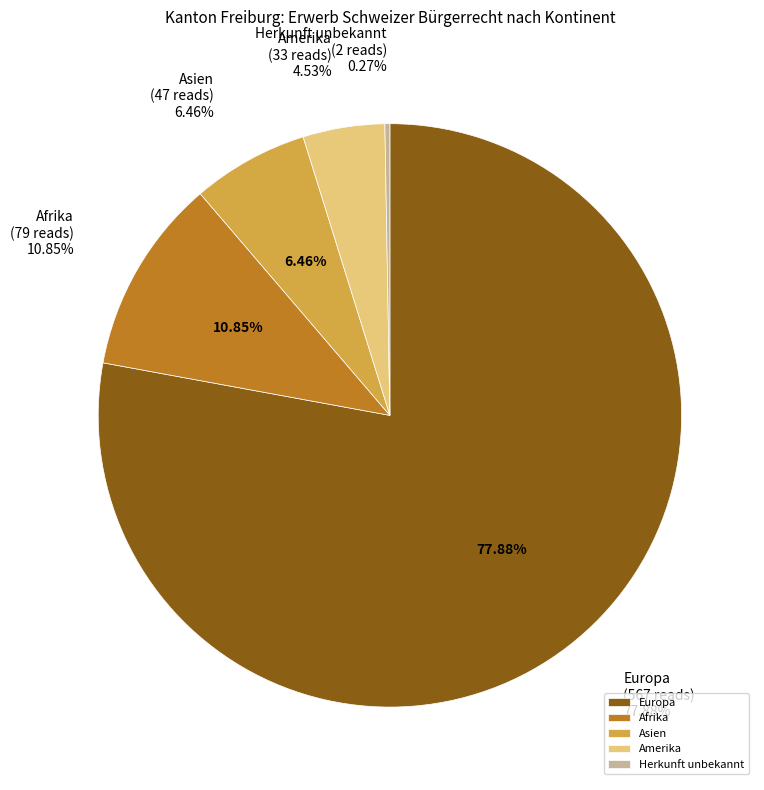

What is the largest slice in the pie chart?

Europa